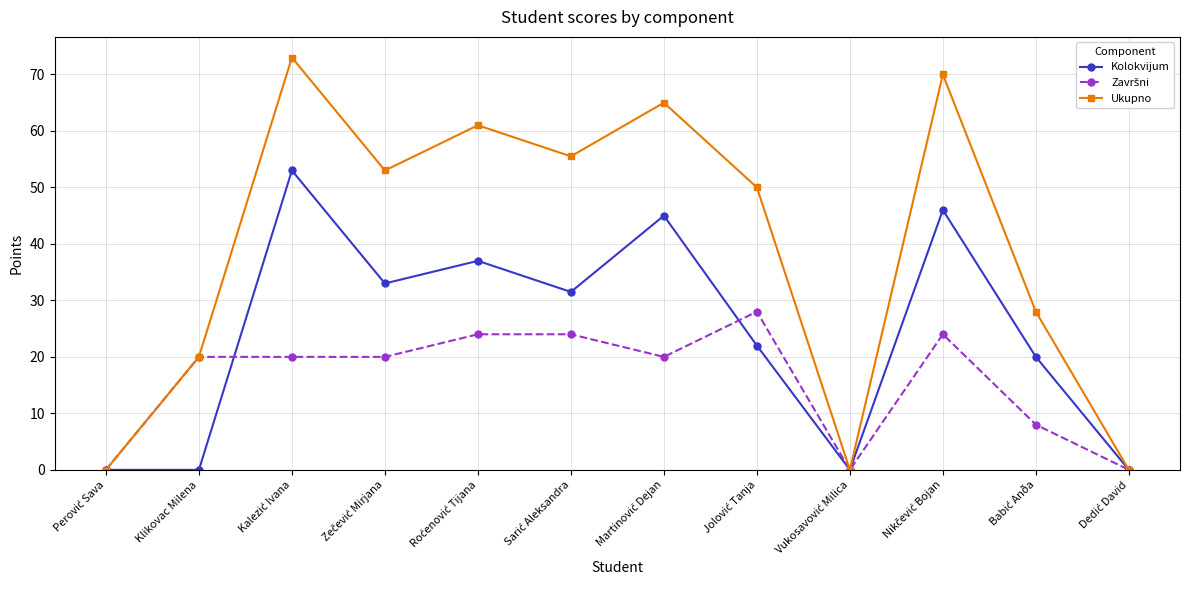

What is the maximum value shown in the chart?

73.0